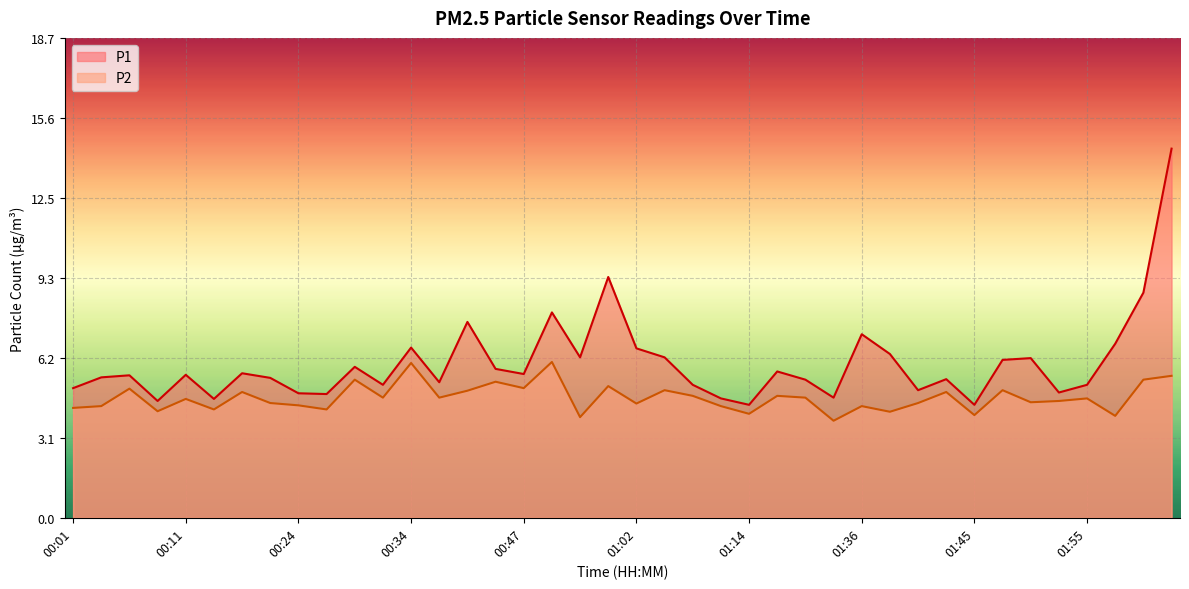

Is the value of P1 at 00:06 greater than the value of P2 at 01:17?

Yes